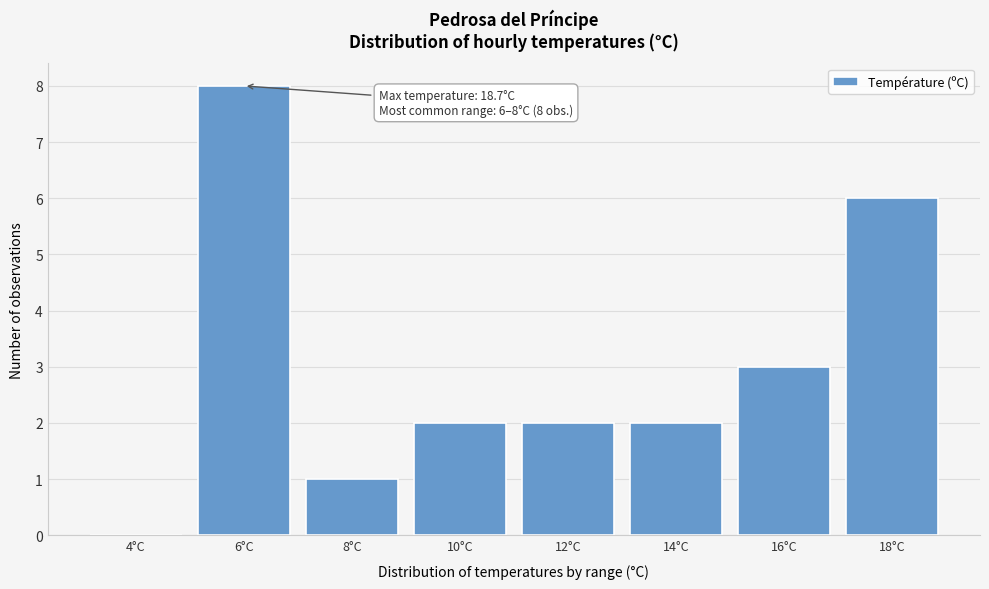

Reading left to right, transcribe all the data shown in this chart.

4°C=0	6°C=8	8°C=1	10°C=2	12°C=2	14°C=2	16°C=3	18°C=6